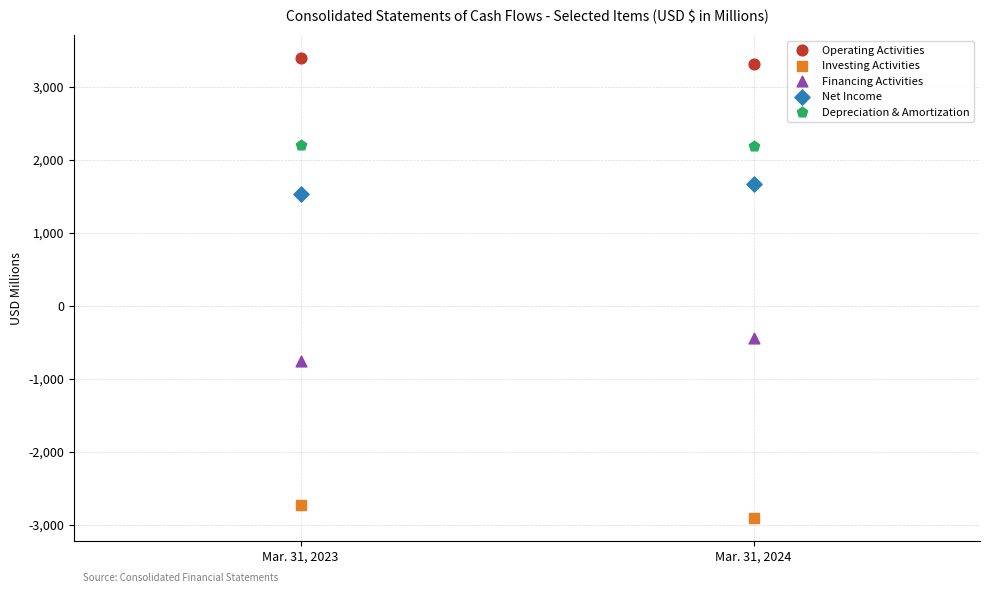

Across all series, what Y value is closest to 243?

-449